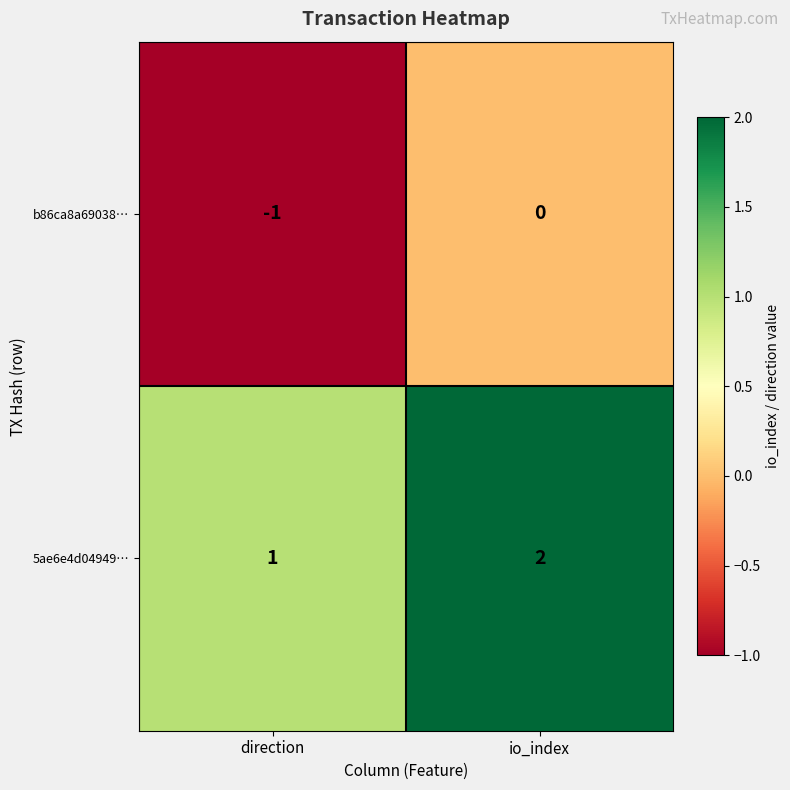

What is the sum of the 5ae6e4d04949… values at direction and io_index?

3